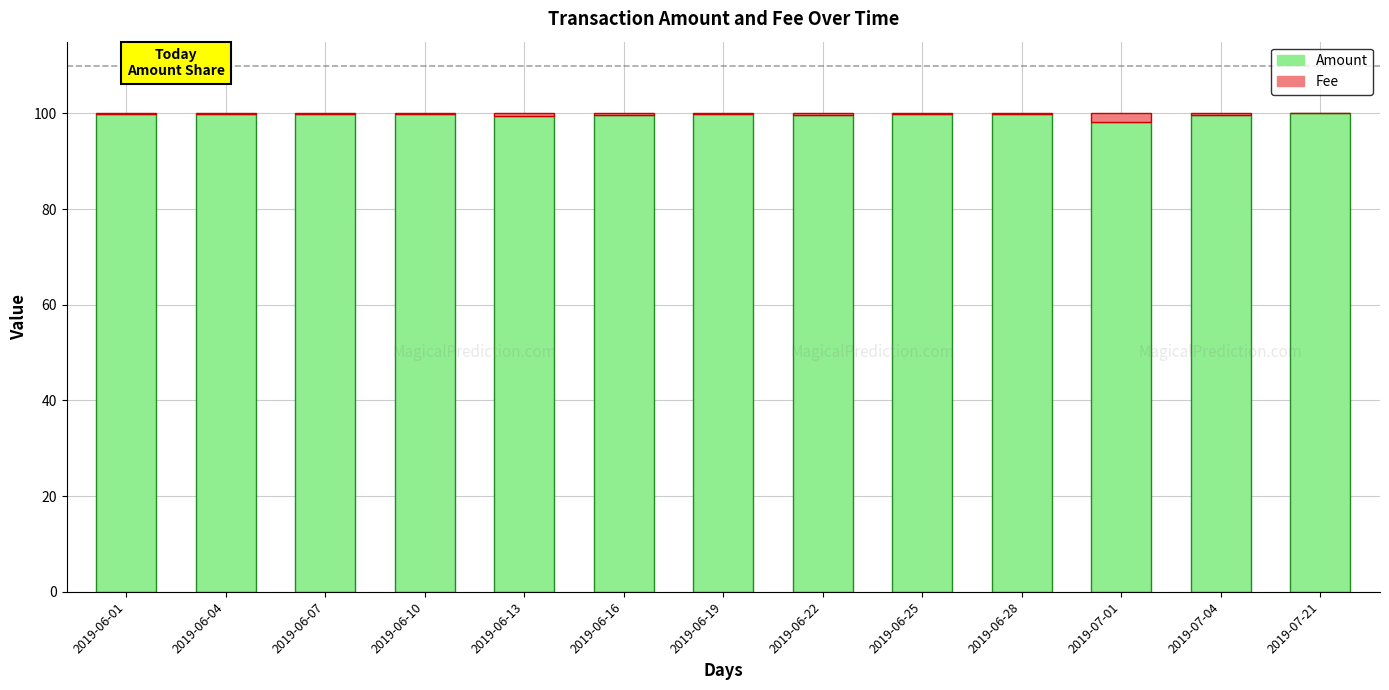

What is the sum of all Amount values?

1295.8